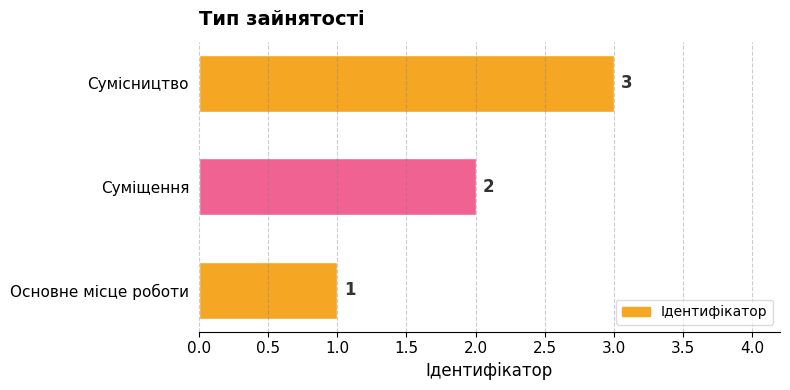

What is the sum of all values?

6